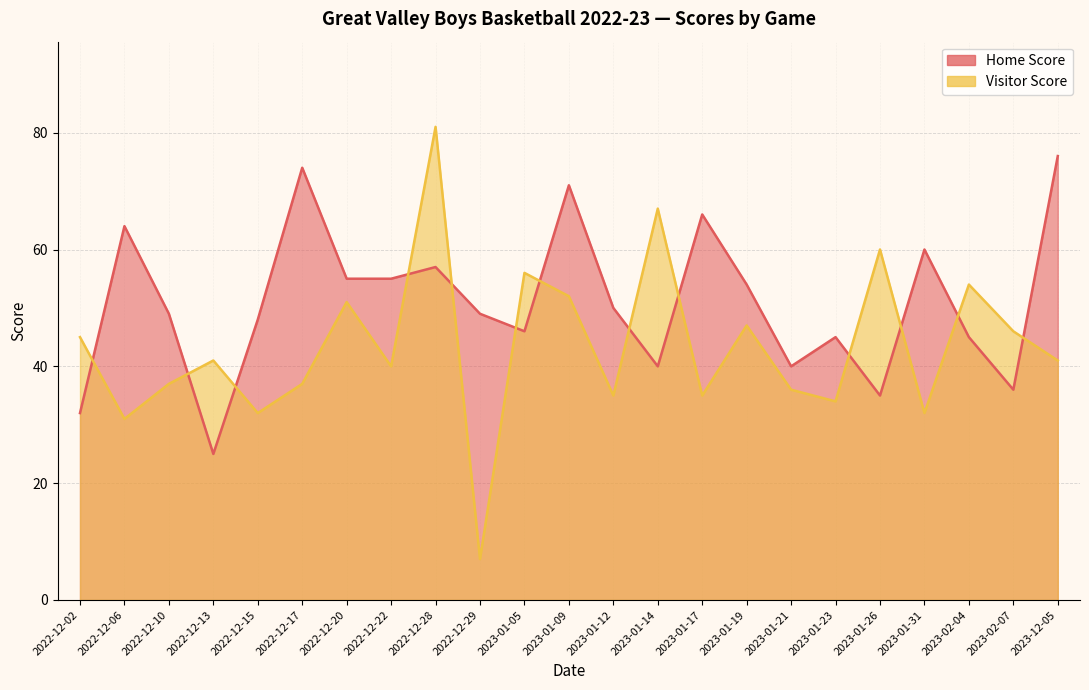

What is the label of the 7th point from the right?

2023-01-21